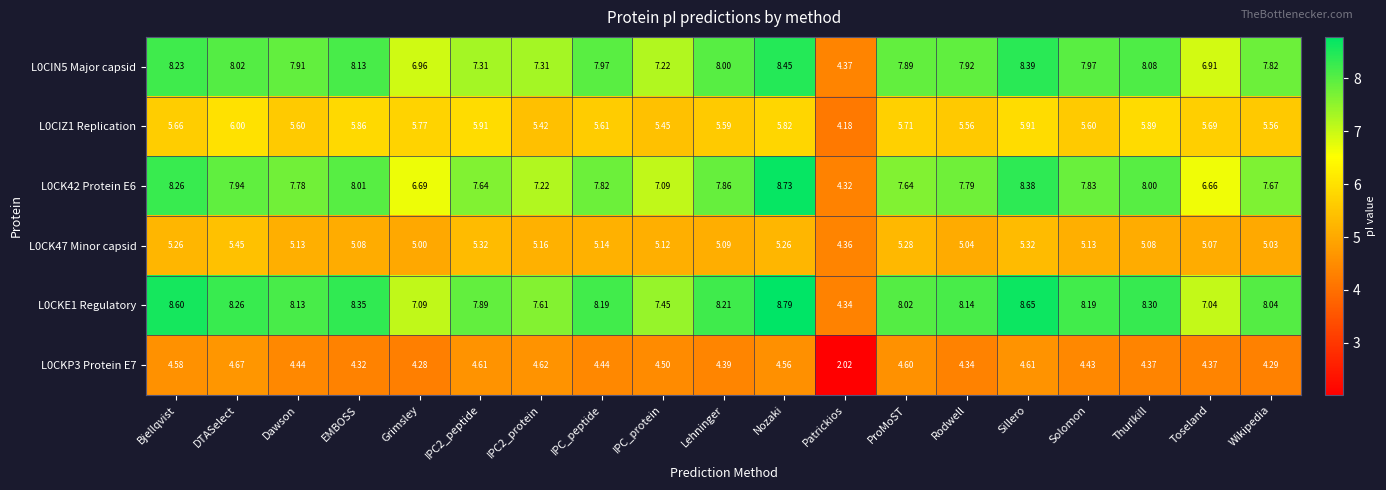

At which category is the sum across all series the highest?

Nozaki